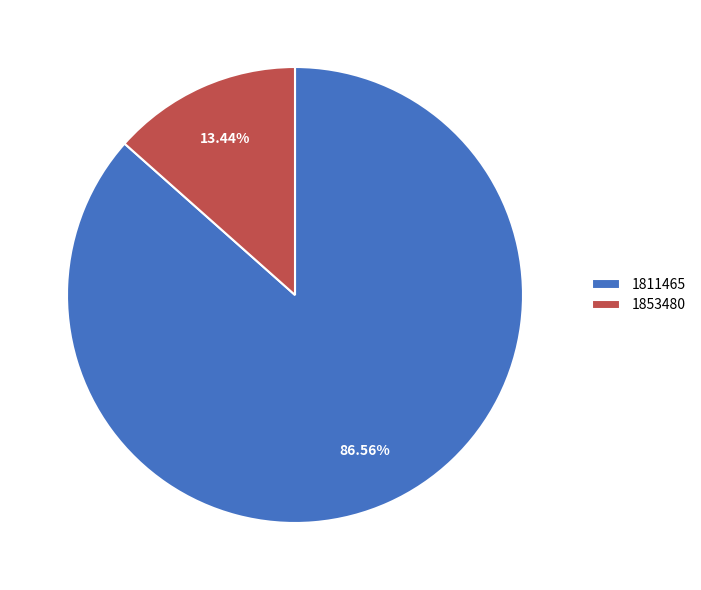

Count the number of slices in the pie.

2